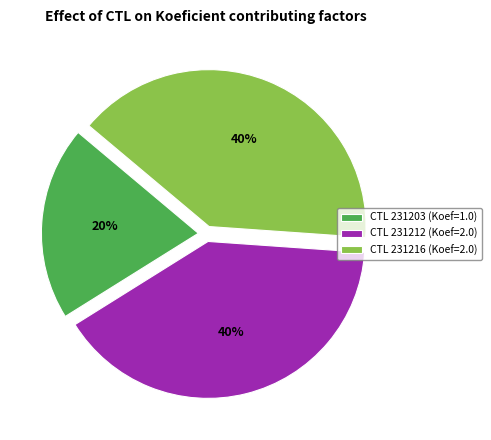

Do CTL 231216 (Koef=2.0) and CTL 231212 (Koef=2.0) together represent more than half of the pie?

Yes